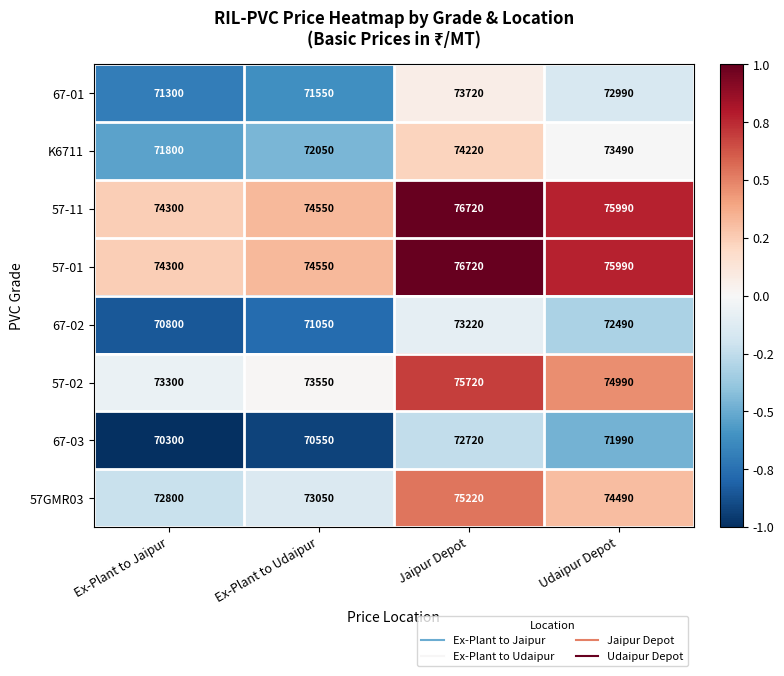

What is the sum of all 67-01 values?

289560